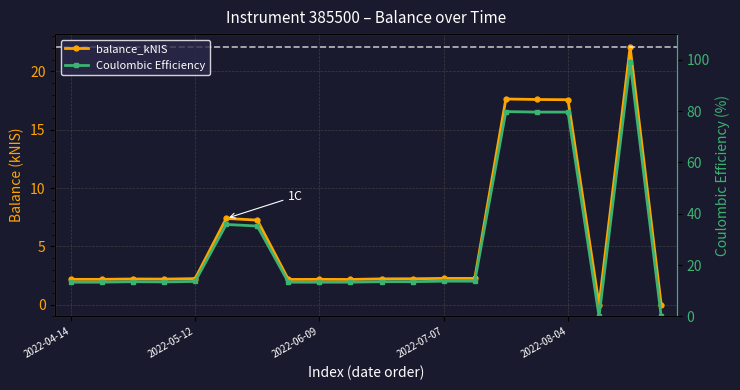

What is the total value across all series at 2022-07-07?

15.6